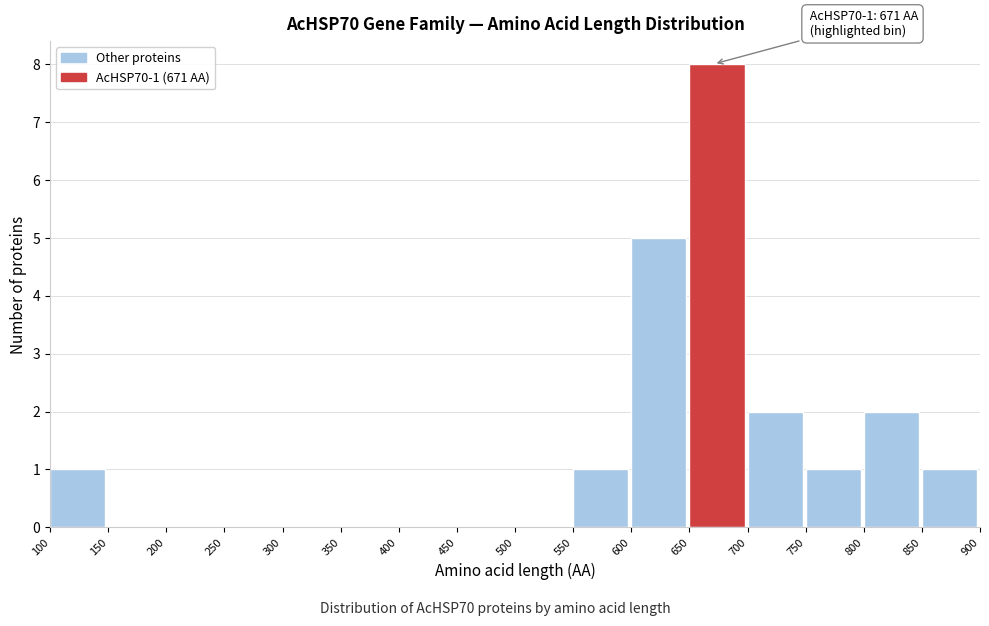

Over which range of the x-axis is the bar tallest?

650 to 700